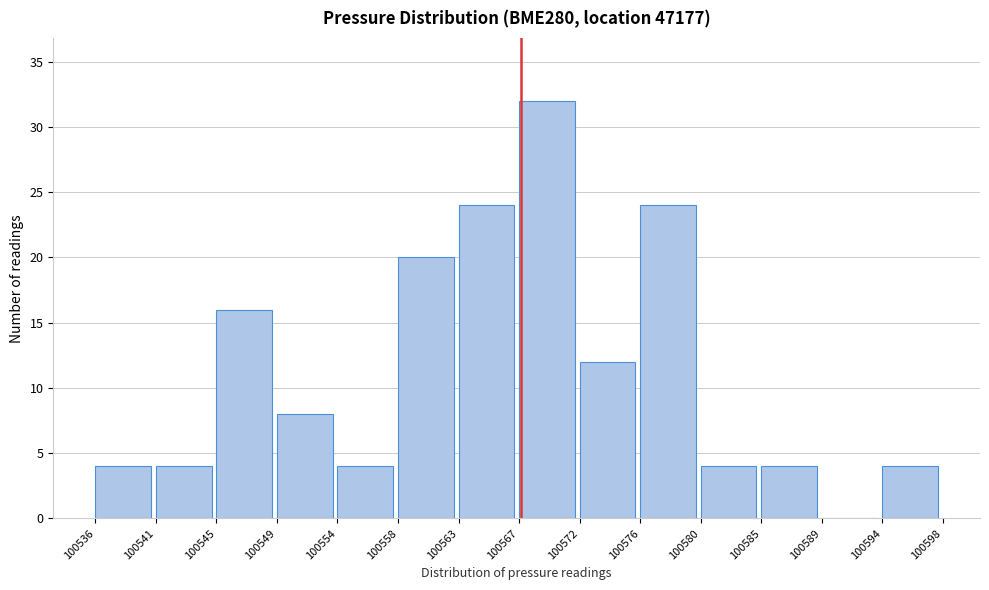

Which range on the x-axis has the tallest bar?

100567 to 100572